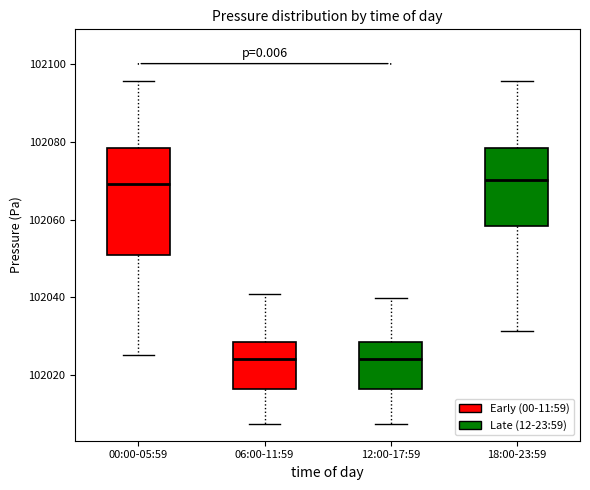

Which box is the tallest, from its lower edge to its upper edge?

00:00-05:59